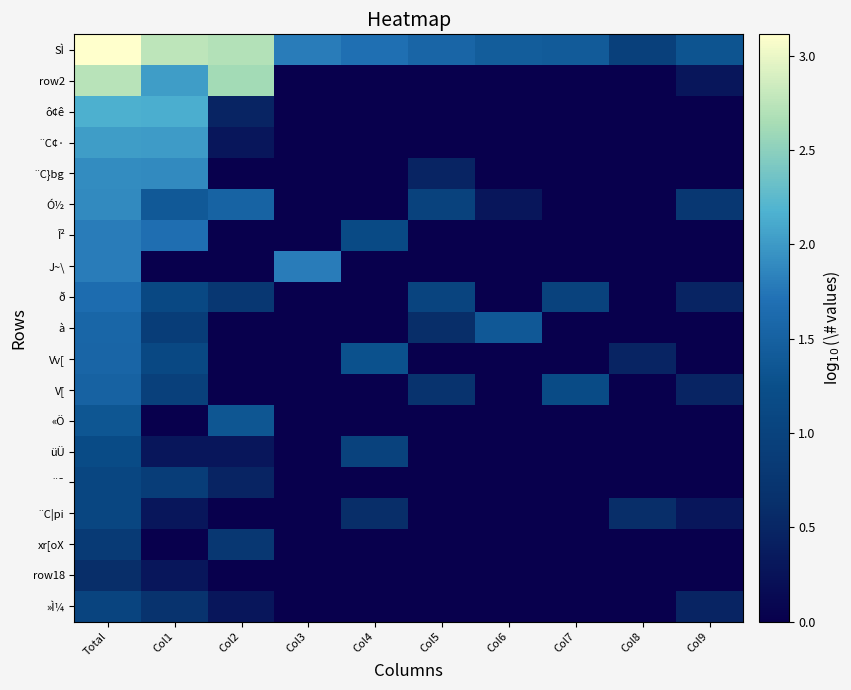

Which label corresponds to the largest value in the chart?

Total